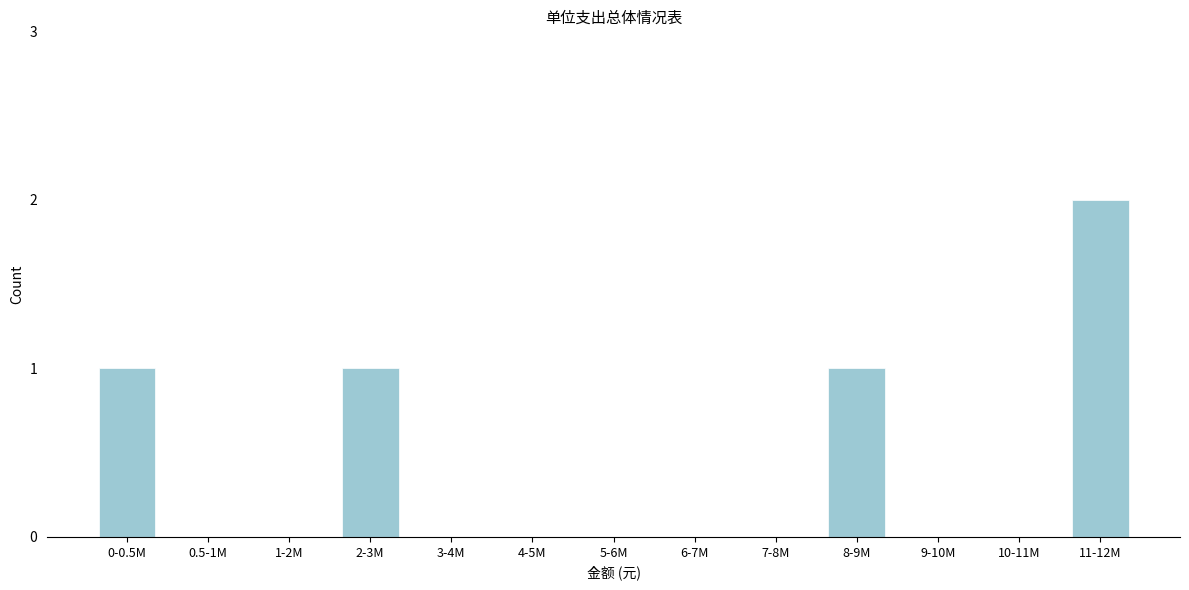

Reading left to right, transcribe all the data shown in this chart.

0-0.5M=1	0.5-1M=0	1-2M=0	2-3M=1	3-4M=0	4-5M=0	5-6M=0	6-7M=0	7-8M=0	8-9M=1	9-10M=0	10-11M=0	11-12M=2